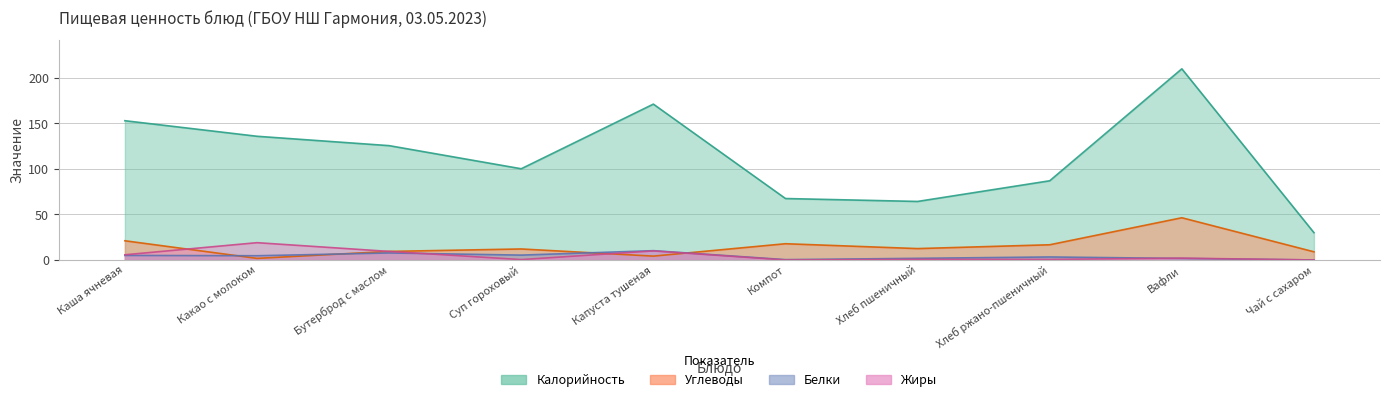

True or false: Жиры has more than 2 points higher than both neighbors.

True